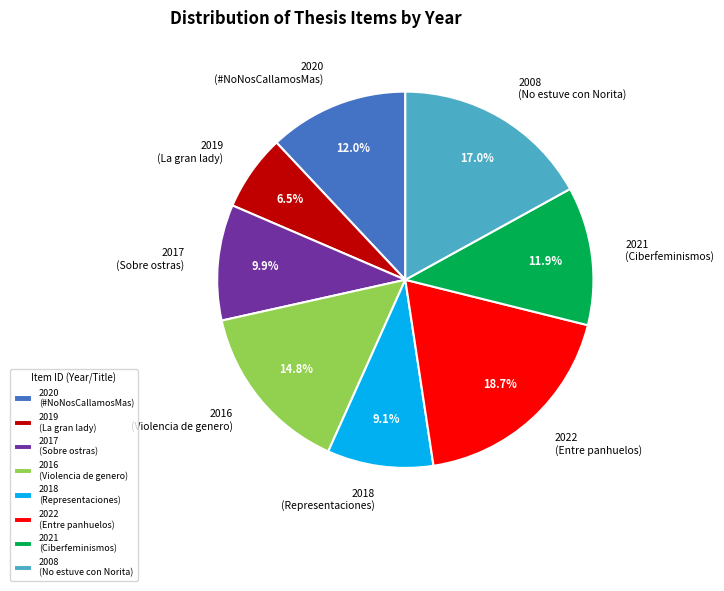

To the nearest percent, what is the average slice percentage?

12%